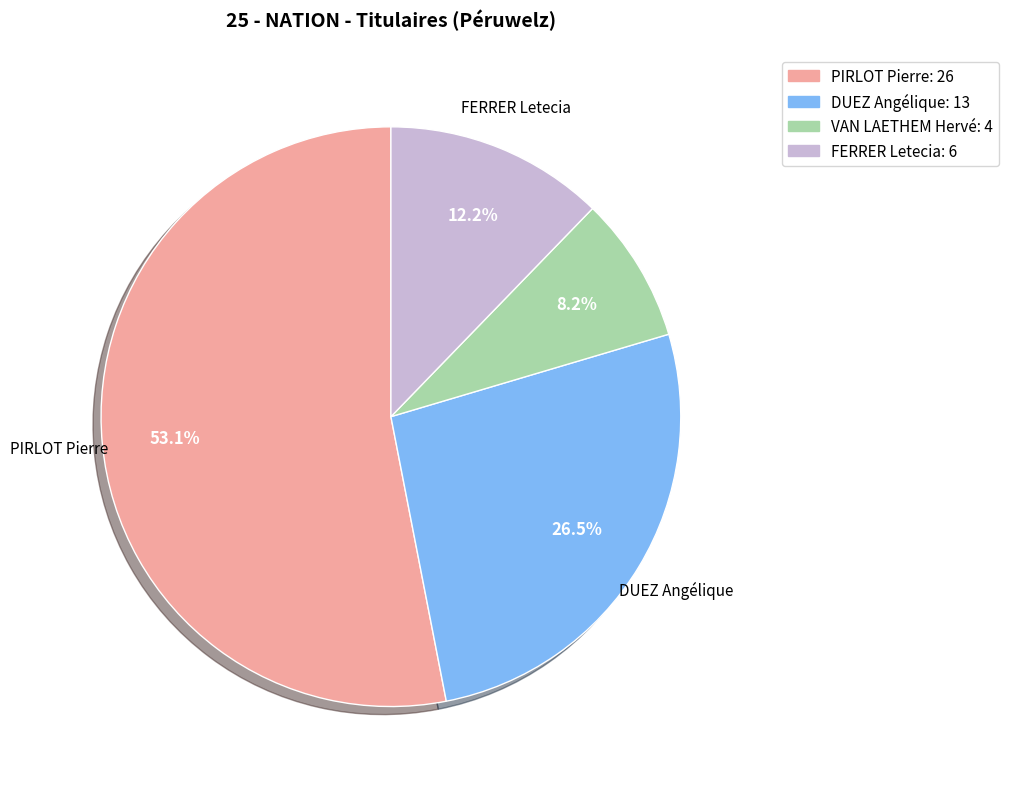

How many segments does this pie chart have?

4